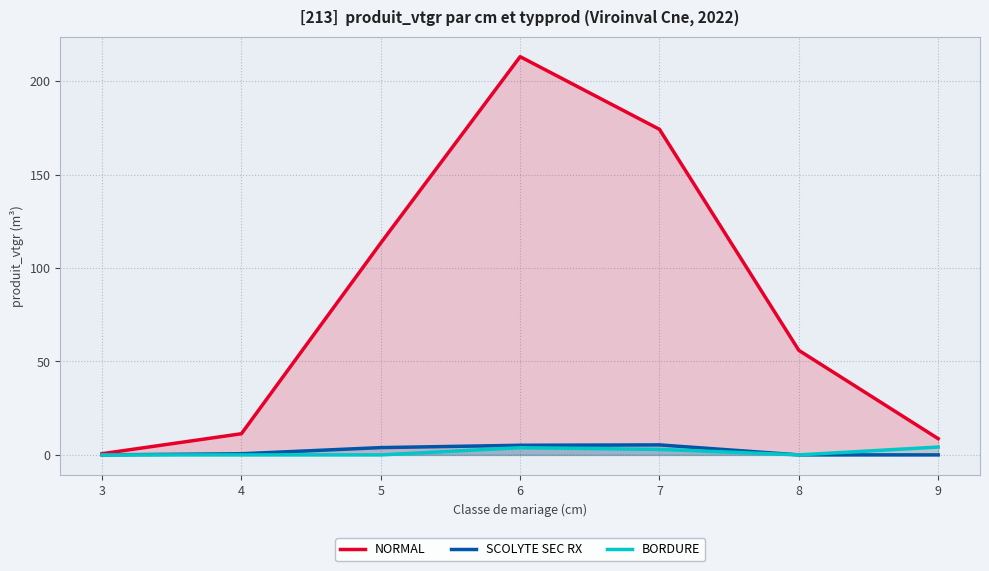

True or false: NORMAL and BORDURE cross at least once.

False